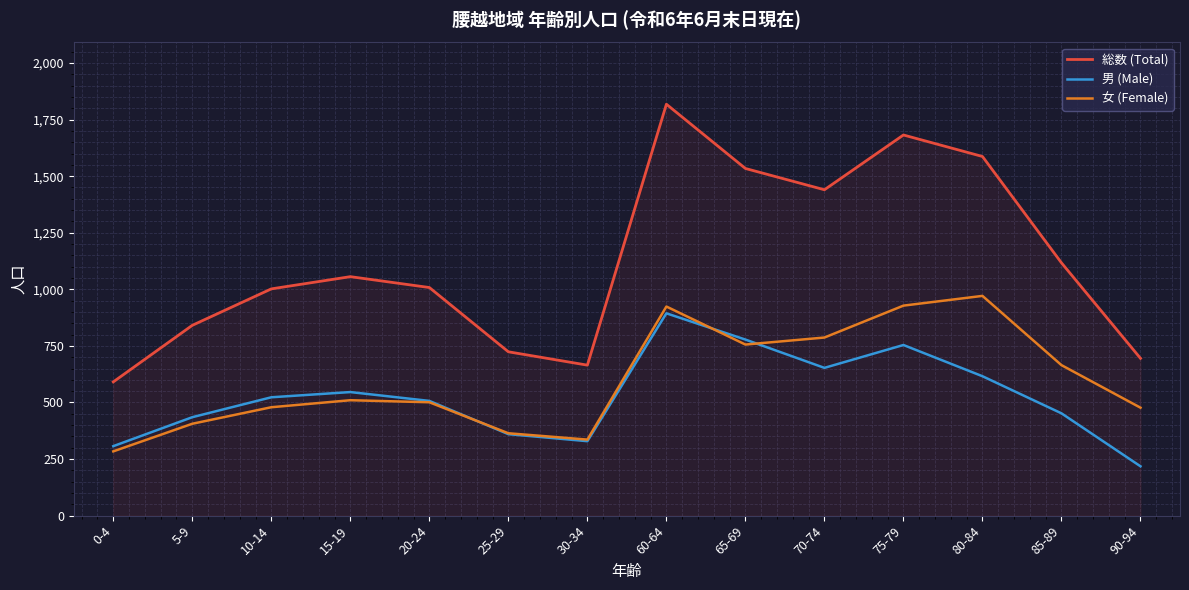

What is the spread (max minus min) of values at 60-64?

924